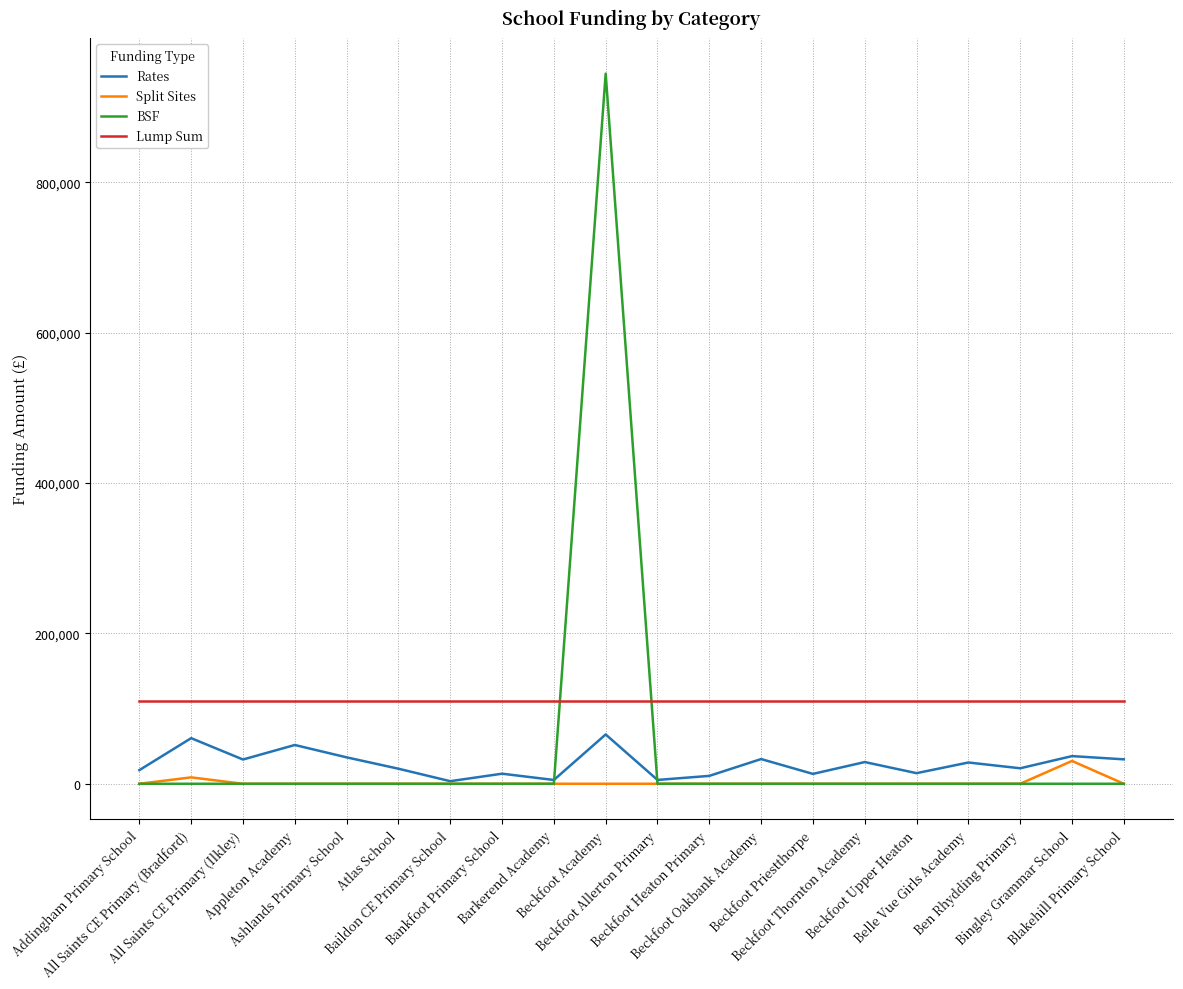

In BSF, how many points are higher than both neighbors (excluding endpoints)?

1